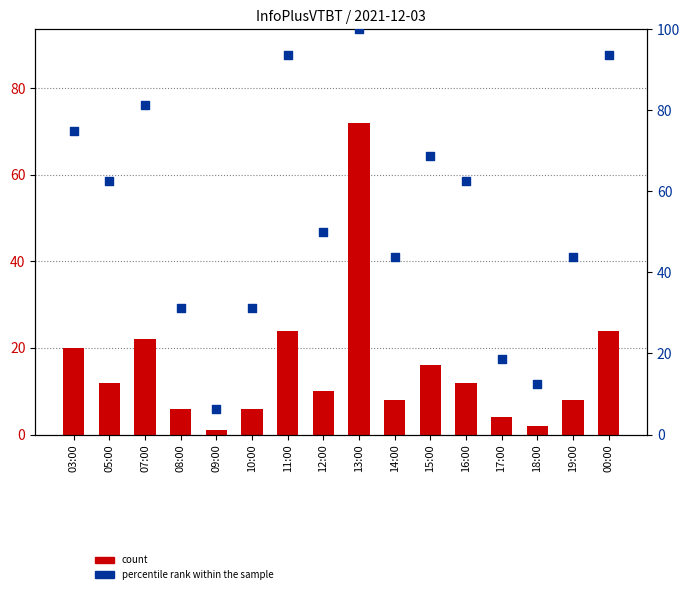

Which series has the largest total across all categories?

percentile rank within the sample